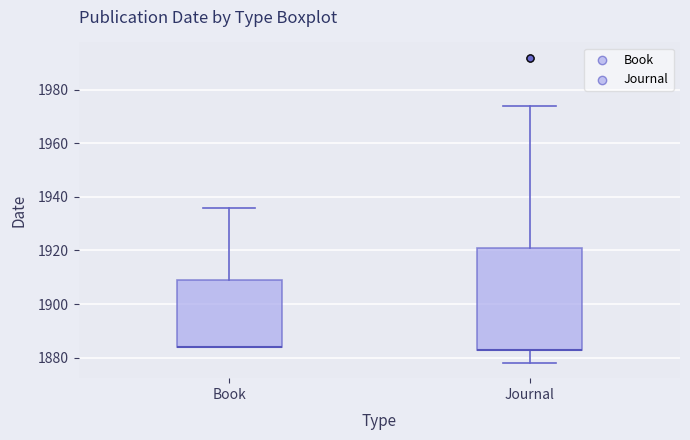

Where does the upper whisker of the box for Book end on the y-axis? The values are not printed on the chart, so give them approximately, as read against the axis.

1936